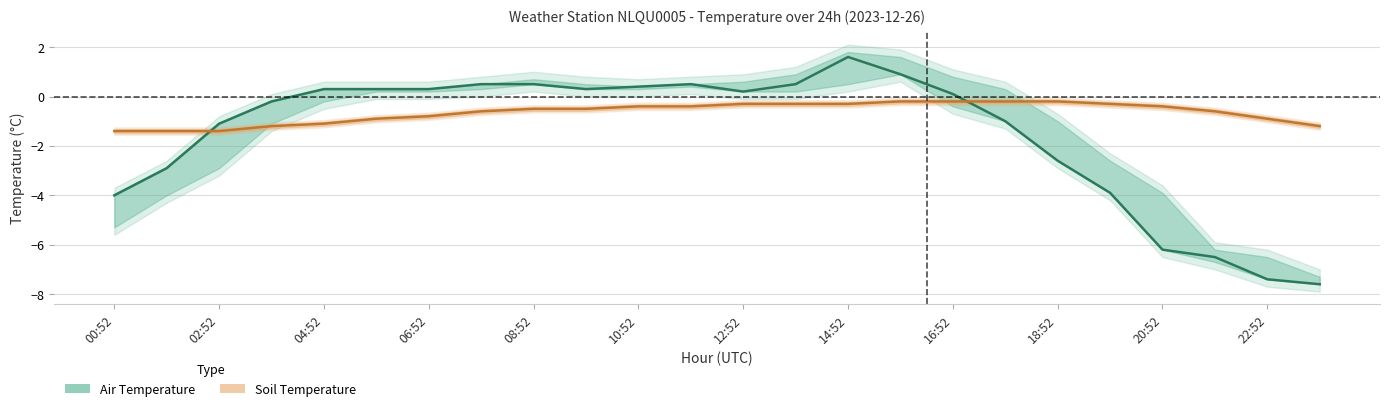

Which category has the highest value across all series?

14:52